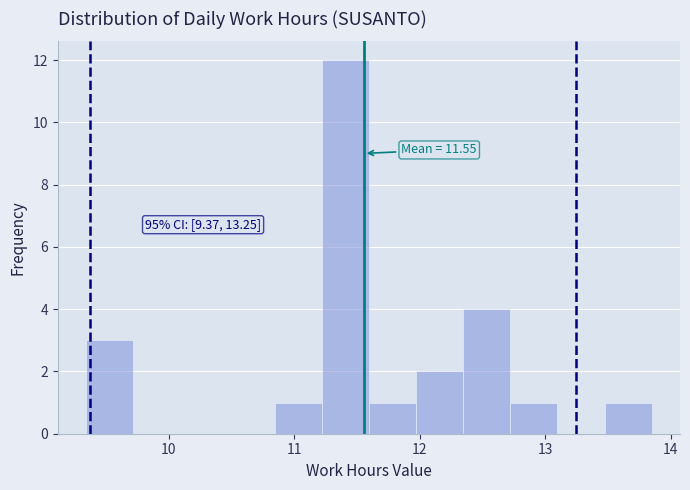

Around what value on the x-axis is the tallest bar? Give the approximate position of its centre, as read against the axis.

11.4